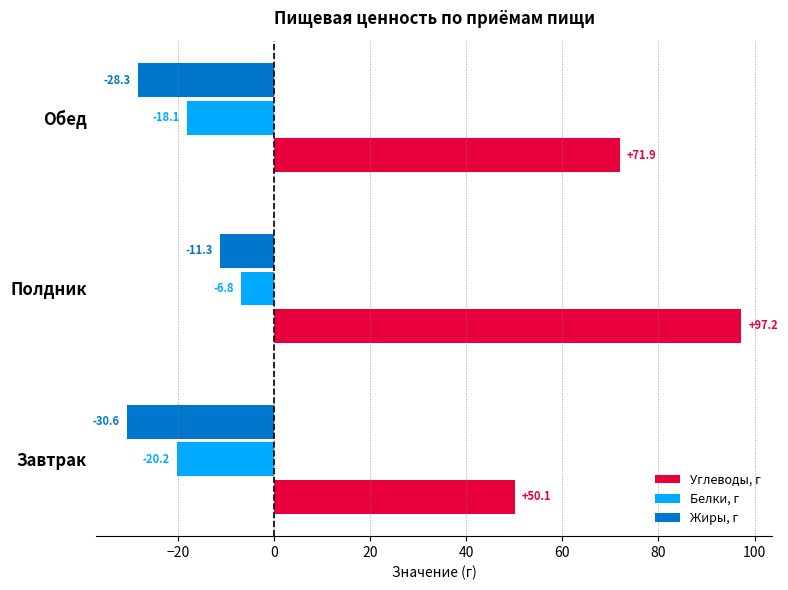

Rank the series at Полдник from lowest to highest value.

Жиры, г, Белки, г, Углеводы, г